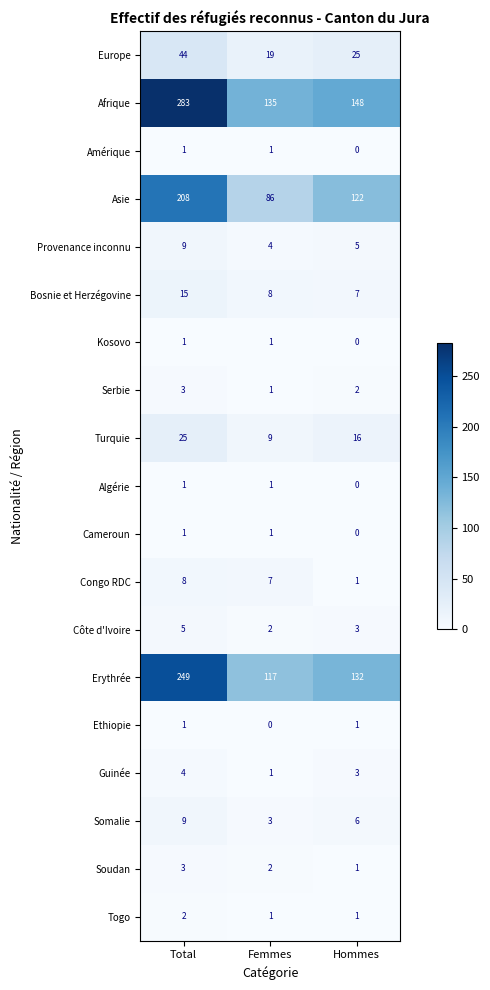

At which category is the sum across all series the highest?

Total